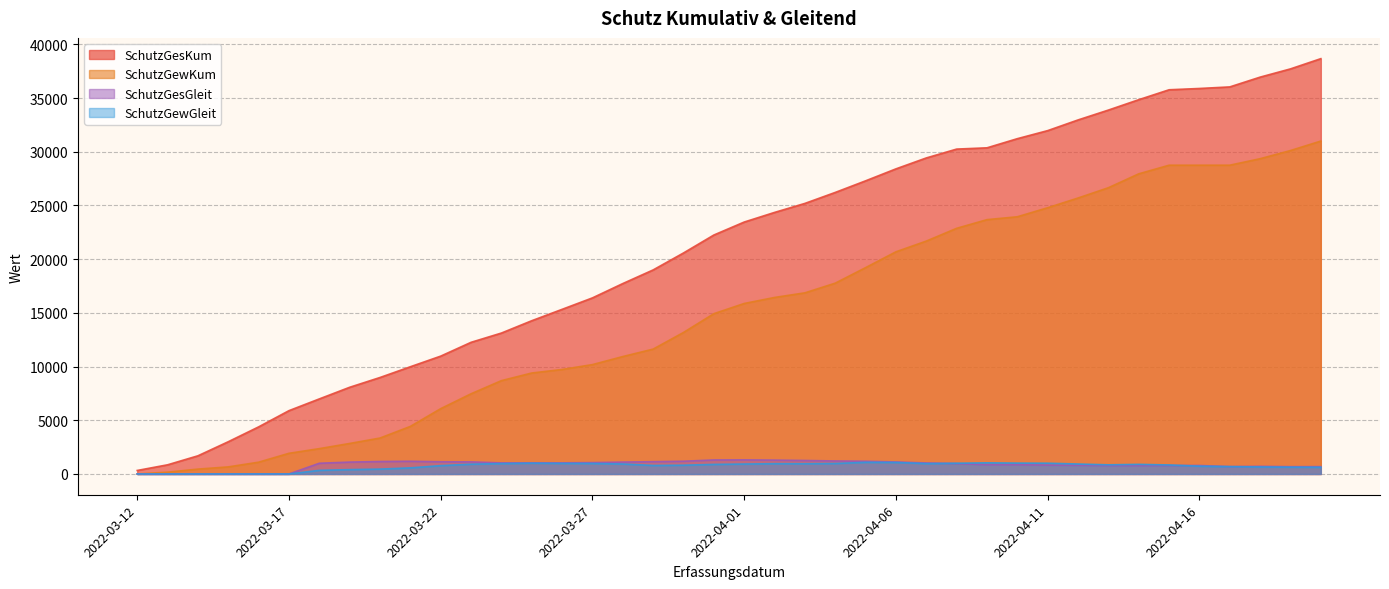

Reading left to right, list all the values displayed in this chart.

SchutzGesKum: 2022-03-12=327	2022-03-13=854	2022-03-14=1692	2022-03-15=3003	2022-03-16=4385	2022-03-17=5896	2022-03-18=6989	2022-03-19=8072	2022-03-20=8983	2022-03-21=9984	2022-03-22=10973	2022-03-23=12258	2022-03-24=13121	2022-03-25=14269	2022-03-26=15329	2022-03-27=16395	2022-03-28=17729	2022-03-29=18998	2022-03-30=20577	2022-03-31=22248	2022-04-01=23456	2022-04-02=24352	2022-04-03=25191	2022-04-04=26213	2022-04-05=27293	2022-04-06=28407	2022-04-07=29424	2022-04-08=30248	2022-04-09=30366	2022-04-10=31218	2022-04-11=31968	2022-04-12=32962	2022-04-13=33881	2022-04-14=34847	2022-04-15=35771	2022-04-16=35891	2022-04-17=36037	2022-04-18=36948	2022-04-19=37715	2022-04-20=38668
SchutzGewKum: 2022-03-12=4	2022-03-13=167	2022-03-14=453	2022-03-15=659	2022-03-16=1097	2022-03-17=1924	2022-03-18=2359	2022-03-19=2840	2022-03-20=3345	2022-03-21=4428	2022-03-22=6081	2022-03-23=7466	2022-03-24=8689	2022-03-25=9400	2022-03-26=9730	2022-03-27=10183	2022-03-28=10932	2022-03-29=11626	2022-03-30=13175	2022-03-31=14924	2022-04-01=15873	2022-04-02=16434	2022-04-03=16864	2022-04-04=17765	2022-04-05=19211	2022-04-06=20685	2022-04-07=21682	2022-04-08=22871	2022-04-09=23679	2022-04-10=23946	2022-04-11=24788	2022-04-12=25692	2022-04-13=26650	2022-04-14=27944	2022-04-15=28747	2022-04-16=28748	2022-04-17=28749	2022-04-18=29352	2022-04-19=30113	2022-04-20=30995
SchutzGesGleit: 2022-03-12=0	2022-03-13=0	2022-03-14=0	2022-03-15=0	2022-03-16=0	2022-03-17=0	2022-03-18=998	2022-03-19=1106	2022-03-20=1161	2022-03-21=1185	2022-03-22=1139	2022-03-23=1125	2022-03-24=1032	2022-03-25=1040	2022-03-26=1037	2022-03-27=1059	2022-03-28=1106	2022-03-29=1146	2022-03-30=1188	2022-03-31=1304	2022-04-01=1312	2022-04-02=1289	2022-04-03=1257	2022-04-04=1212	2022-04-05=1185	2022-04-06=1119	2022-04-07=1025	2022-04-08=970	2022-04-09=859	2022-04-10=861	2022-04-11=822	2022-04-12=810	2022-04-13=782	2022-04-14=775	2022-04-15=789	2022-04-16=789	2022-04-17=688	2022-04-18=711	2022-04-19=679	2022-04-20=684
SchutzGewGleit: 2022-03-12=0	2022-03-13=0	2022-03-14=0	2022-03-15=0	2022-03-16=0	2022-03-17=0	2022-03-18=337	2022-03-19=405	2022-03-20=454	2022-03-21=568	2022-03-22=775	2022-03-23=910	2022-03-24=966	2022-03-25=1006	2022-03-26=984	2022-03-27=977	2022-03-28=929	2022-03-29=792	2022-03-30=816	2022-03-31=891	2022-04-01=925	2022-04-02=958	2022-04-03=954	2022-04-04=976	2022-04-05=1084	2022-04-06=1073	2022-04-07=965	2022-04-08=1000	2022-04-09=1035	2022-04-10=1012	2022-04-11=1003	2022-04-12=926	2022-04-13=852	2022-04-14=895	2022-04-15=839	2022-04-16=724	2022-04-17=686	2022-04-18=652	2022-04-19=632	2022-04-20=621